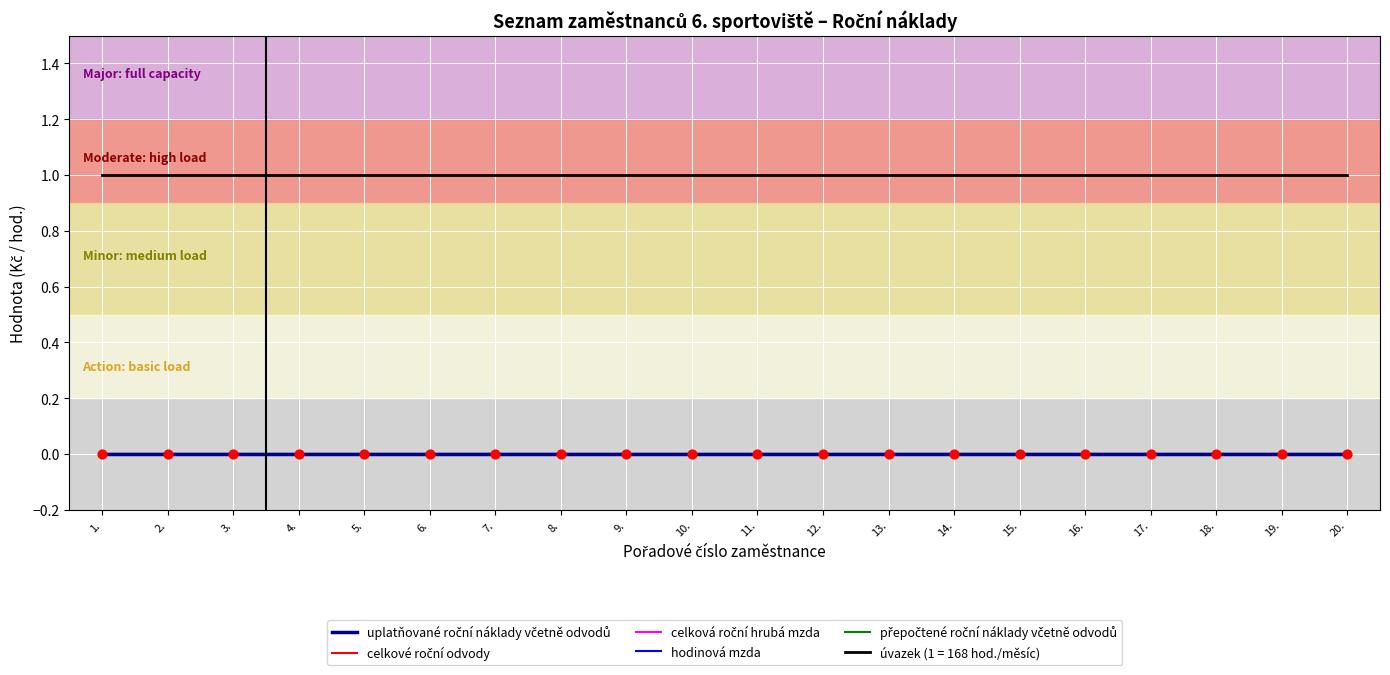

Is the value of úvazek (1 = 168 hod./měsíc) at 1. greater than the value of hodinová mzda at 1.?

Yes